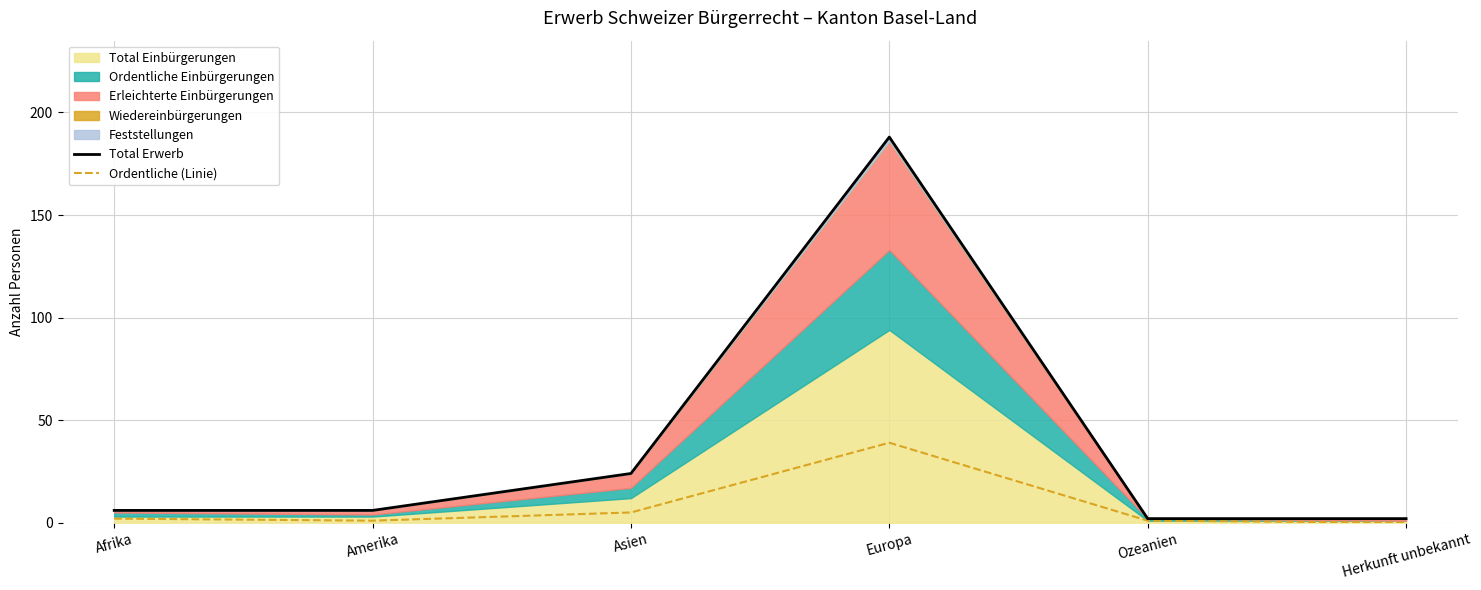

What is the label of the 6th point from the left?

Herkunft unbekannt